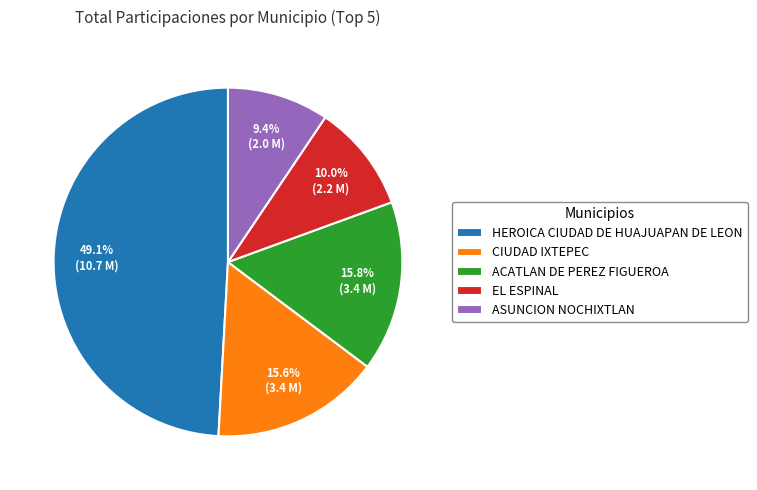

Which slice is the largest?

HEROICA CIUDAD DE HUAJUAPAN DE LEON